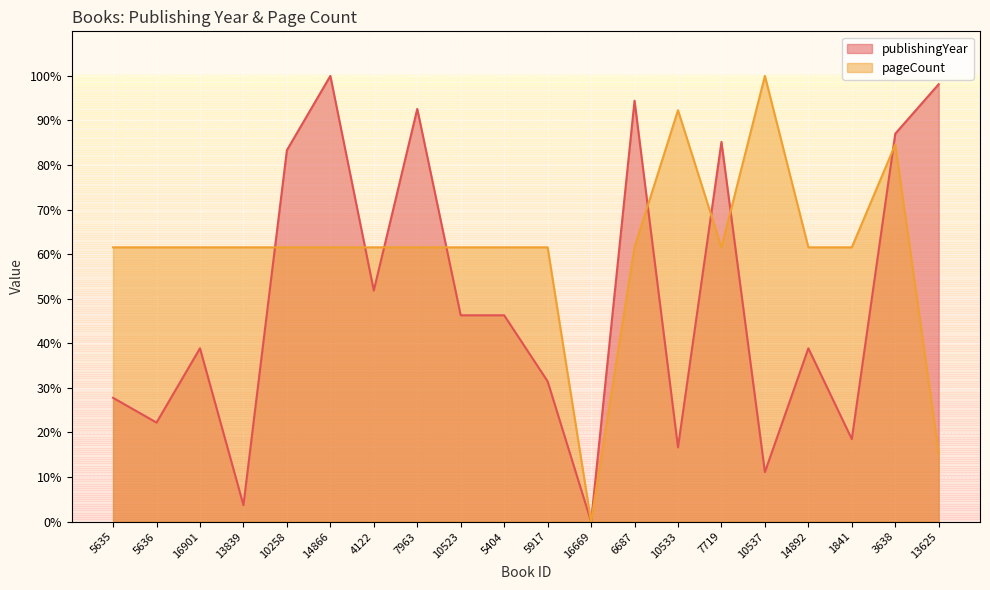

Between 5636 and 7719, which series saw the biggest shift?

publishingYear